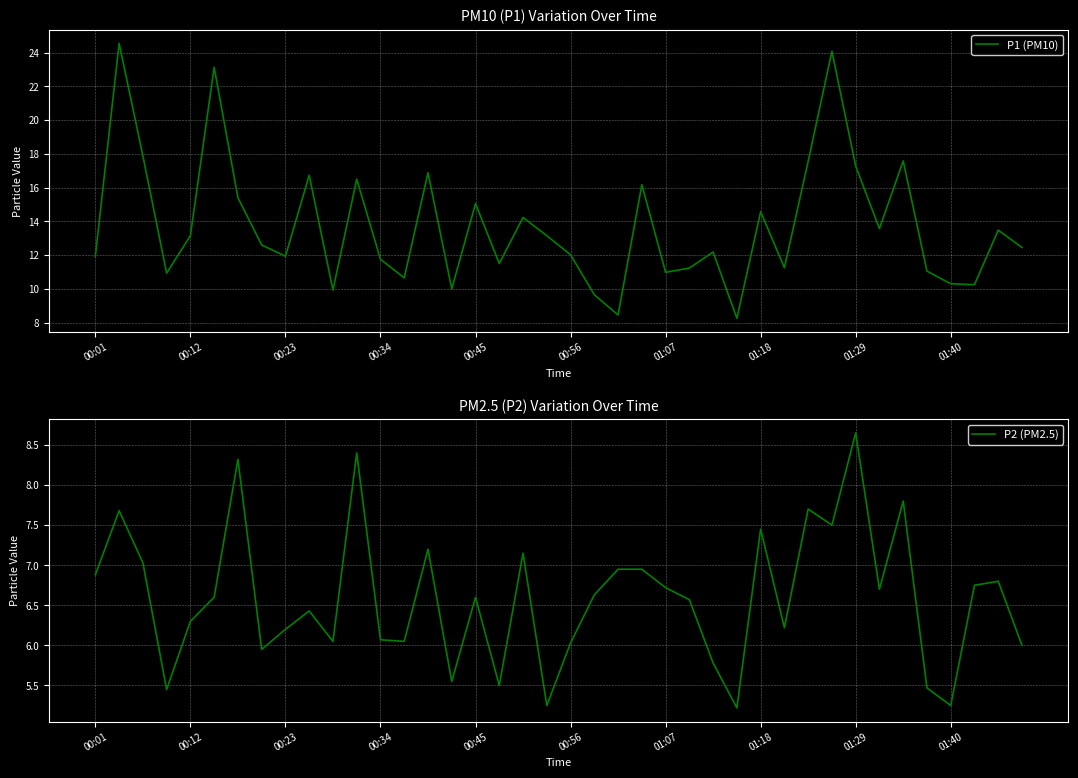

What is the difference between the highest and lowest values at 13?

4.6